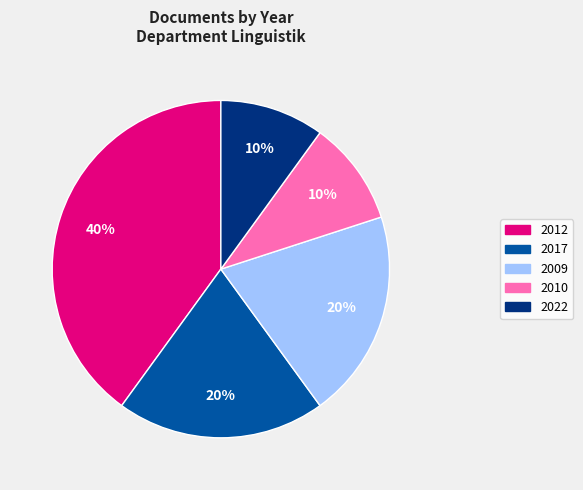

How many slices are in this pie chart?

5